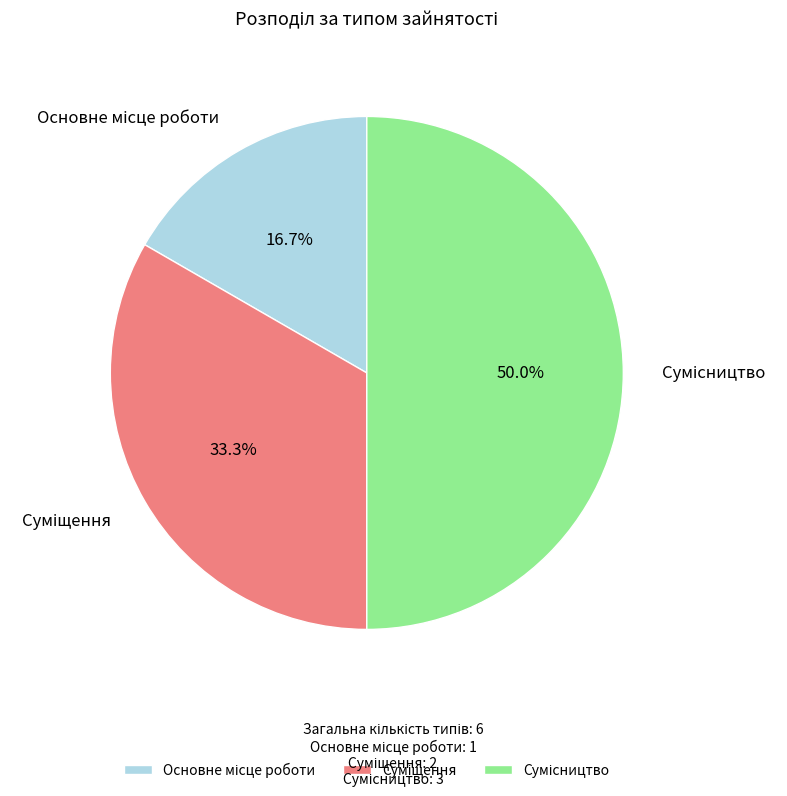

How many slices are in this pie chart?

3